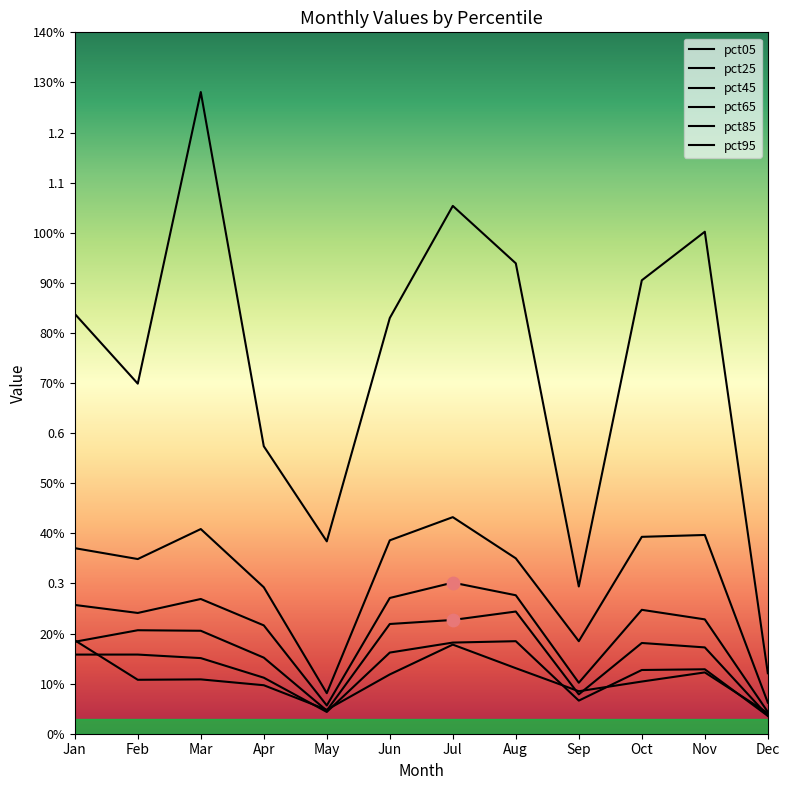

Is this an area chart (filled region under the line)?

No